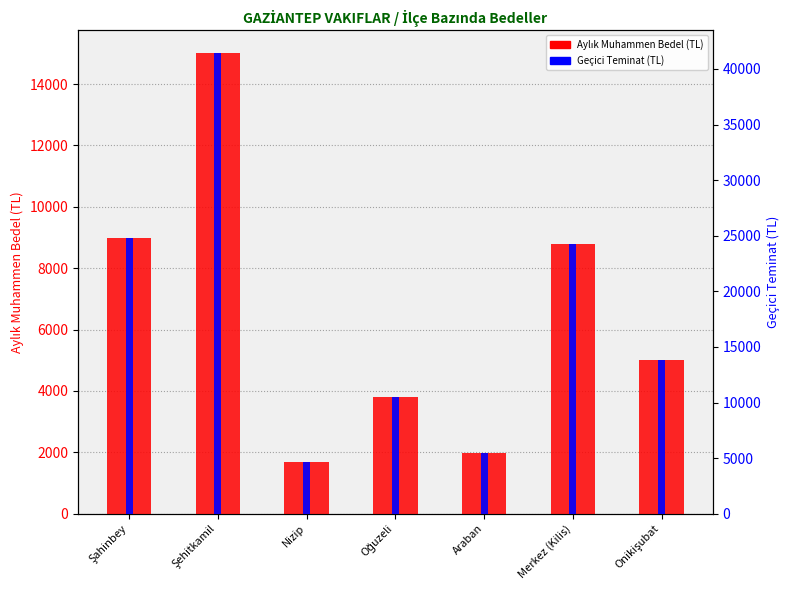

Where does the Aylık Muhammen Bedel (TL) series first go above 5000?

Şahinbey